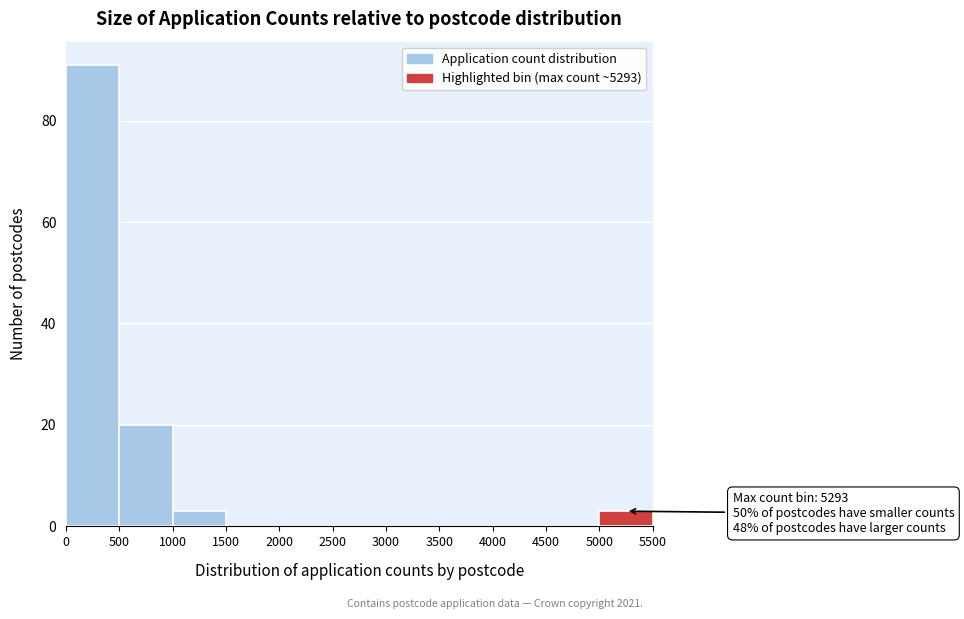

Which range on the x-axis has the tallest bar?

0 to 500